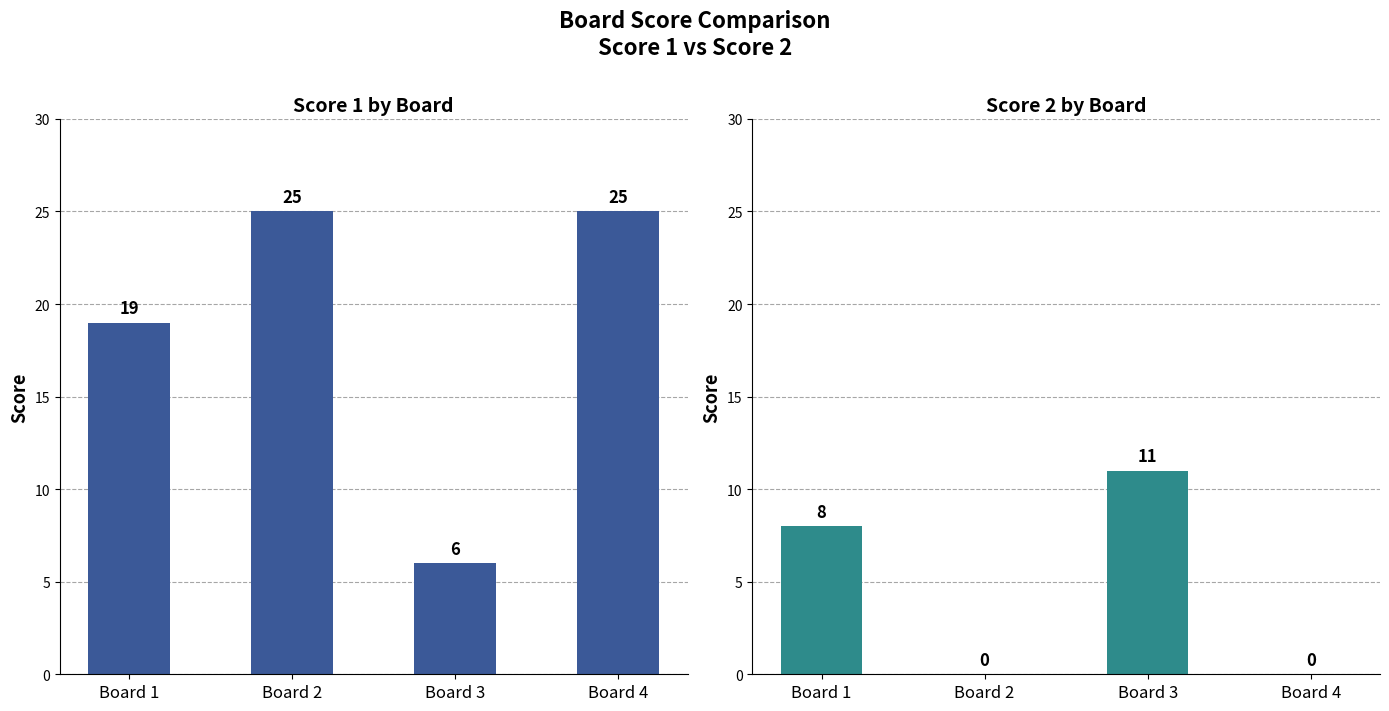

Rank the series by their average value, from highest to lowest.

Score 1, Score 2